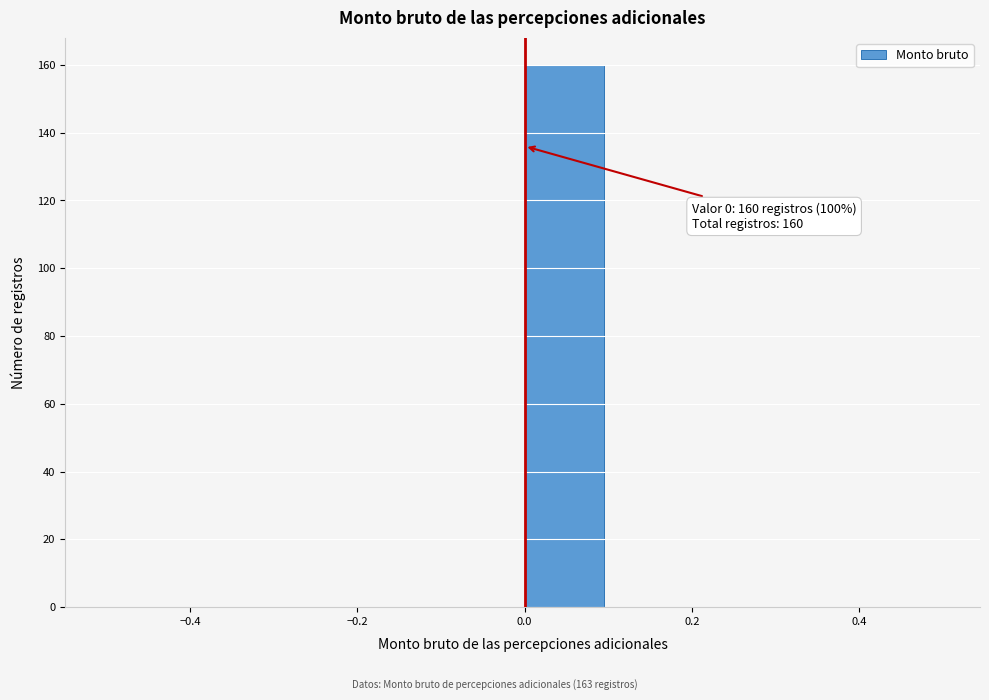

Which range on the x-axis has the tallest bar?

0.0 to 0.1